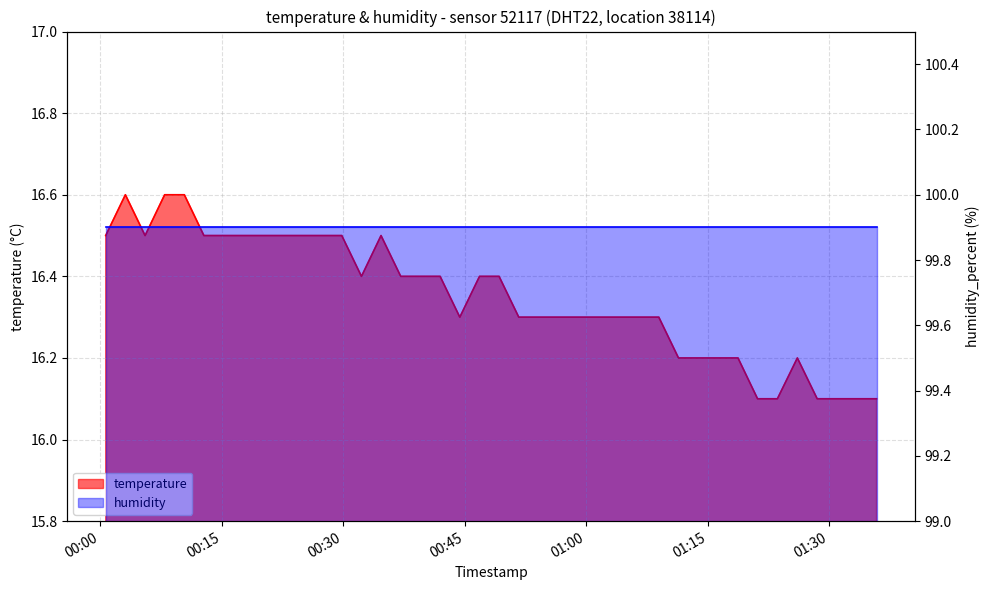

Reading left to right, extract all data points from this chart.

16.5	16.6	16.5	16.6	16.6	16.5	16.5	16.5	16.5	16.5	16.5	16.5	16.5	16.4	16.5	16.4	16.4	16.4	16.3	16.4	16.4	16.3	16.3	16.3	16.3	16.3	16.3	16.3	16.3	16.2	16.2	16.2	16.2	16.1	16.1	16.2	16.1	16.1	16.1	16.1